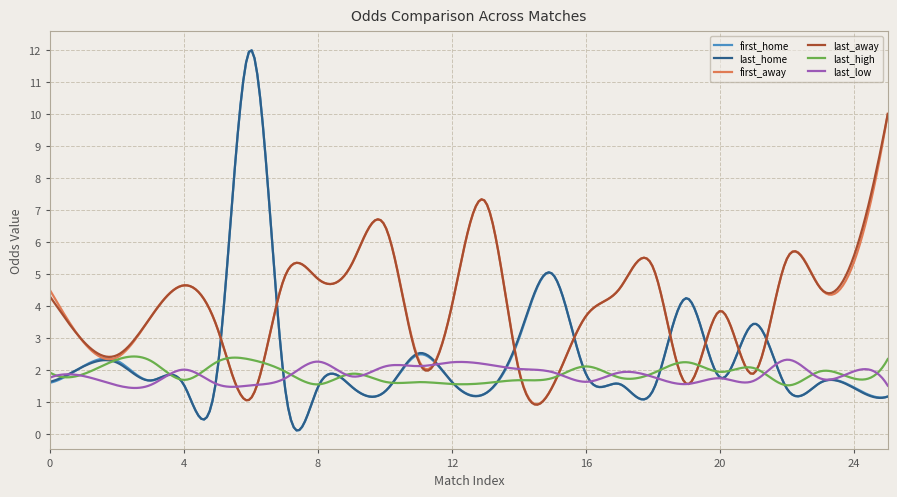

Which series has the largest range (max minus min)?

last_home